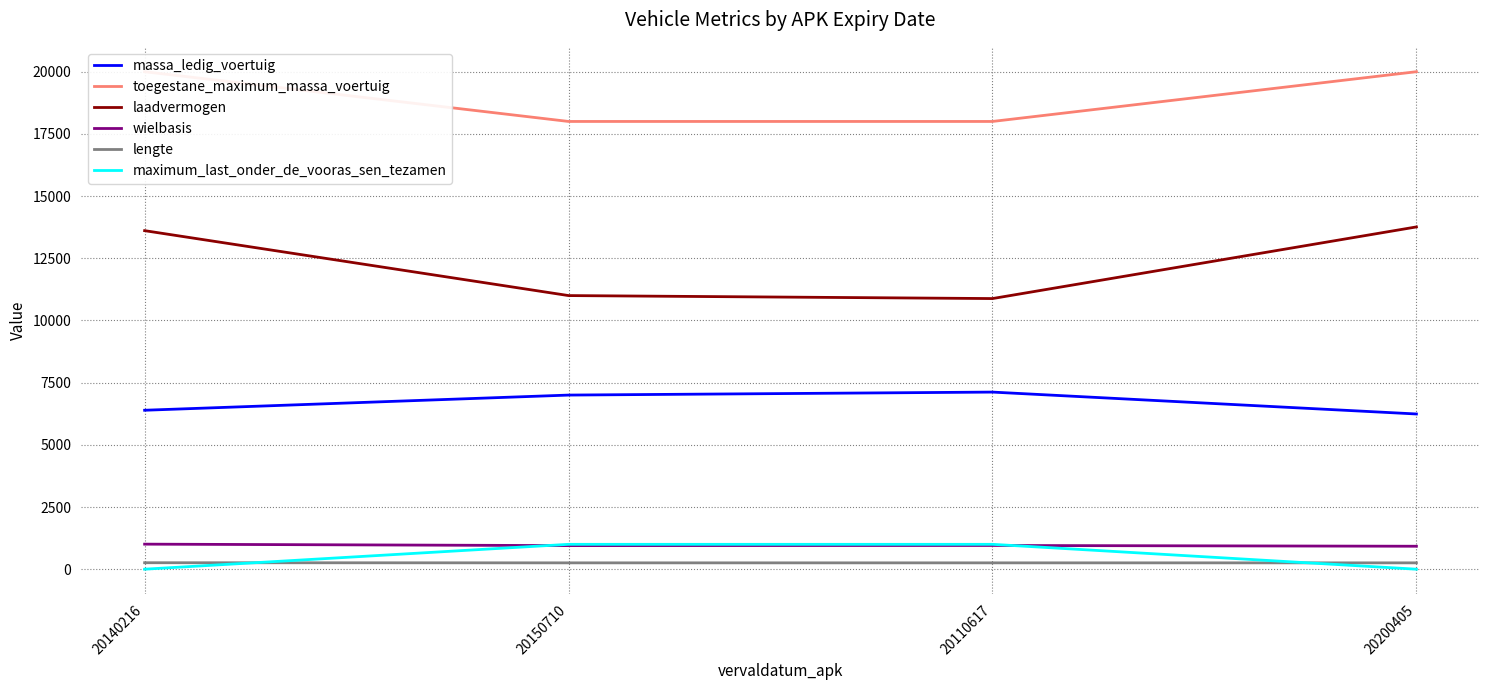

At which category is the sum across all series the highest?

20140216